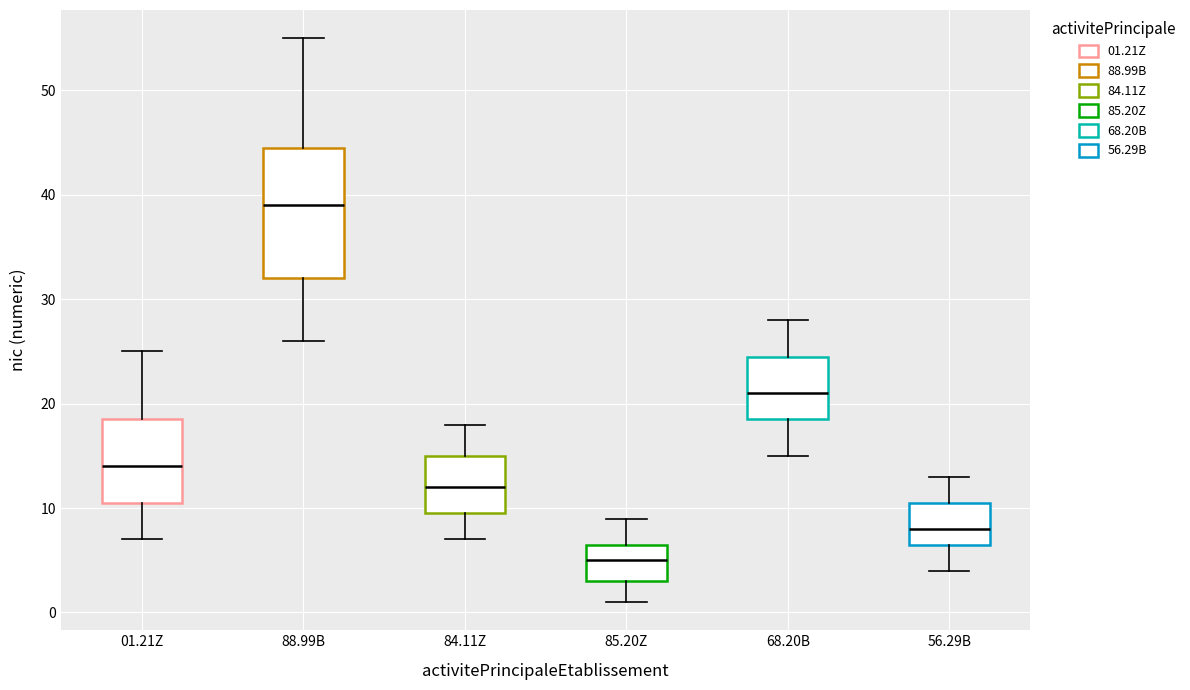

Reading left to right, transcribe this box plot: for each box, give where its median line is, the range the box spans, and where its two whiskers end, as read against the y-axis. The values are not printed on the chart, so give them approximately, as read against the axis.

01.21Z: median 14, box 11 to 19, whiskers 7 to 25
88.99B: median 39, box 32 to 45, whiskers 26 to 55
84.11Z: median 12, box 10 to 15, whiskers 7 to 18
85.20Z: median 5, box 3 to 7, whiskers 1 to 9
68.20B: median 21, box 19 to 25, whiskers 15 to 28
56.29B: median 8, box 7 to 11, whiskers 4 to 13